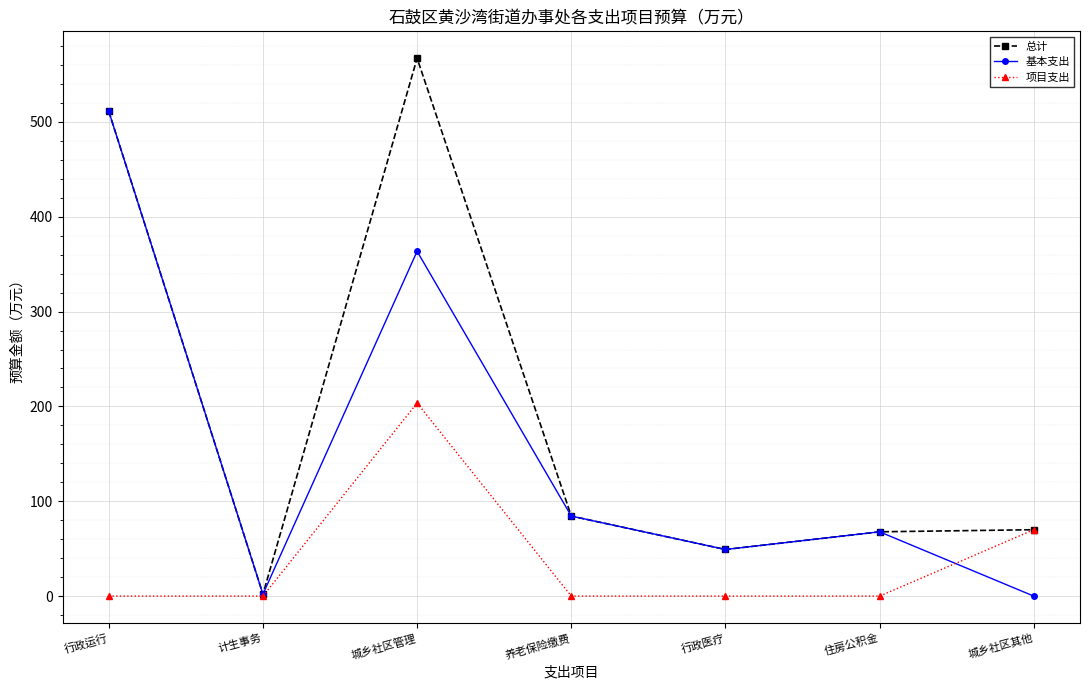

Which label corresponds to the largest value in the chart?

城乡社区管理